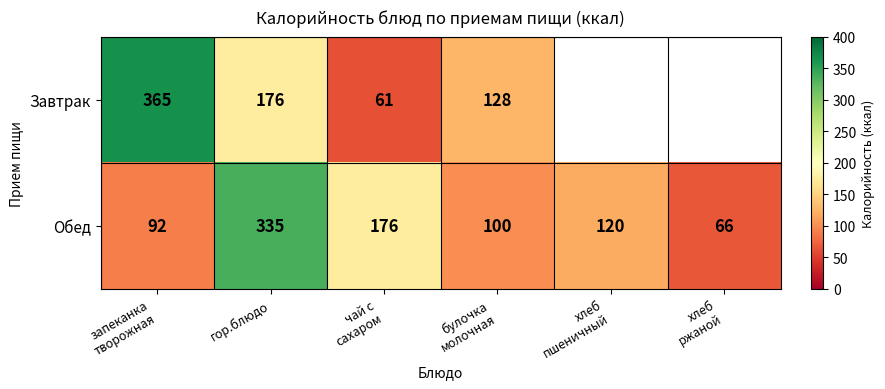

What is the difference between the maximum and minimum values in the Обед series?

269